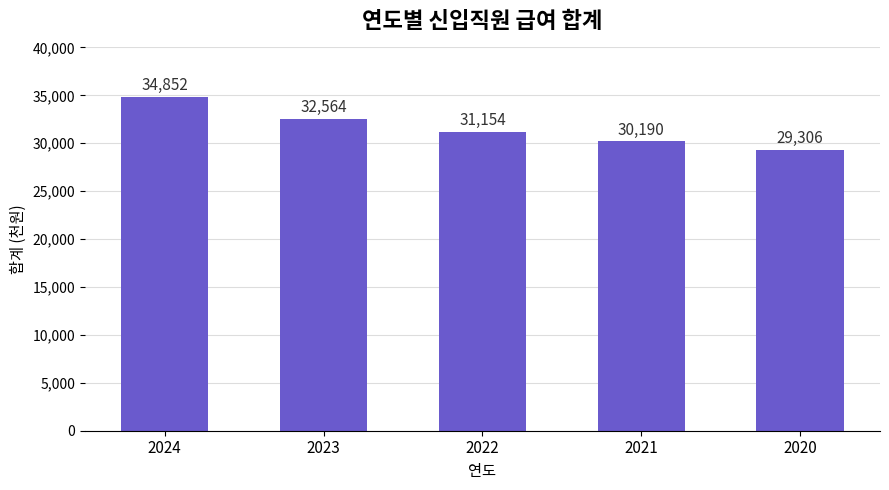

How many values are between 30190 and 32564?

3